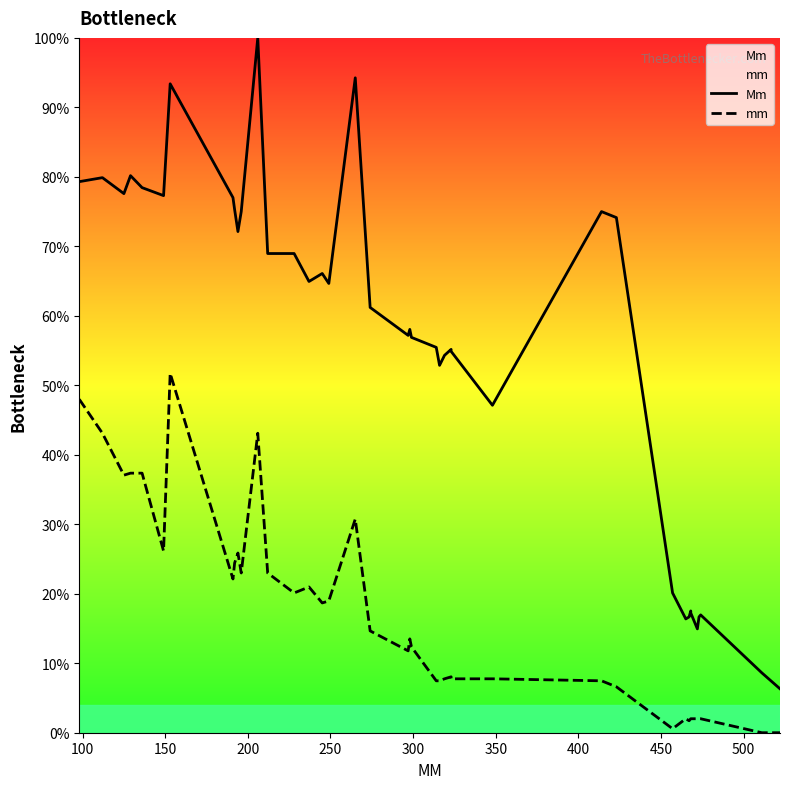

How many data points does each series have?

40